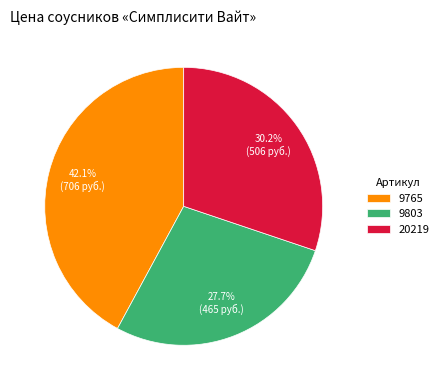

To the nearest percent, what percentage of the pie is 9765?

42%